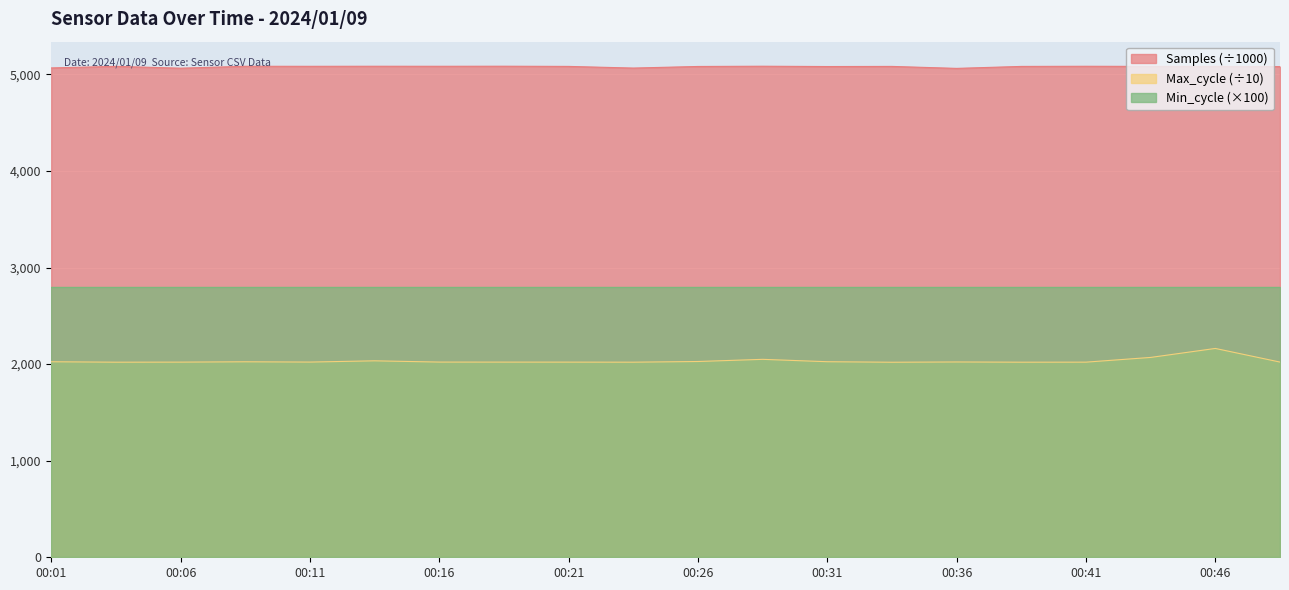

True or false: Samples and Max_cycle cross at least once.

False